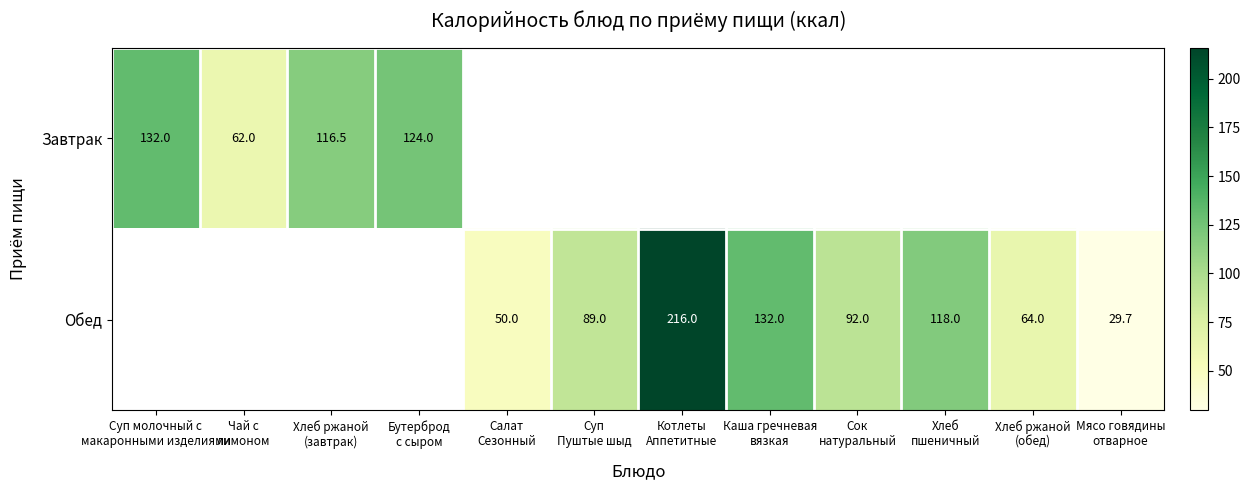

Is it true that Обед equals 29.7 at Мясо говядины отварное?

True